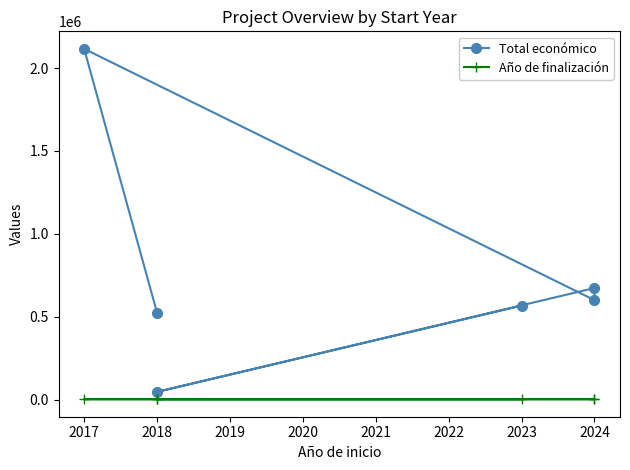

Does the chart have visible grid lines?

No